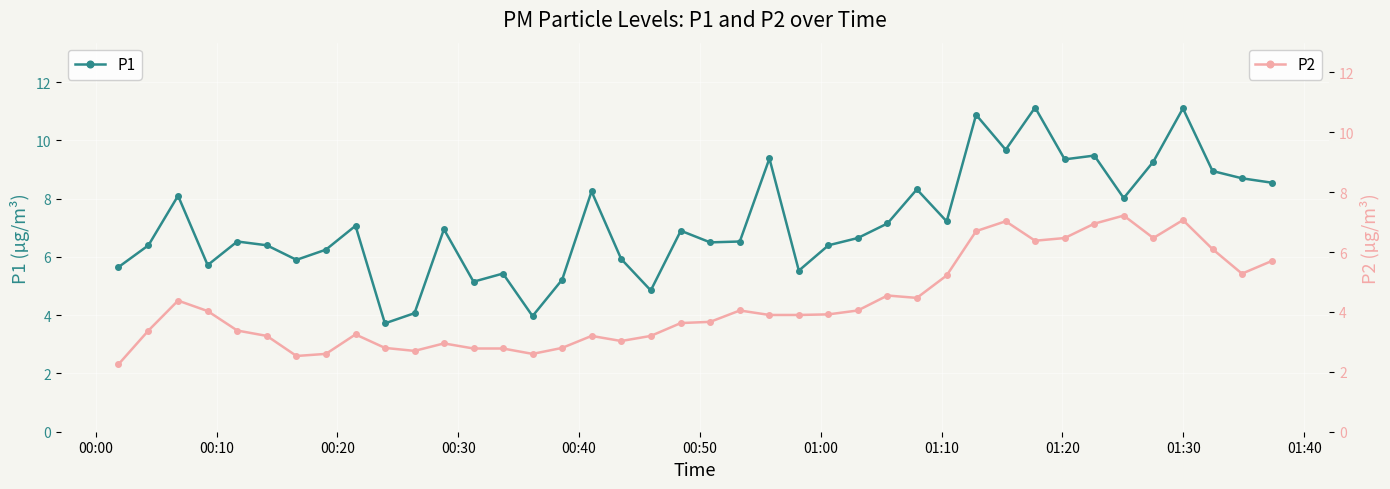

How many lines are shown in the chart?

2